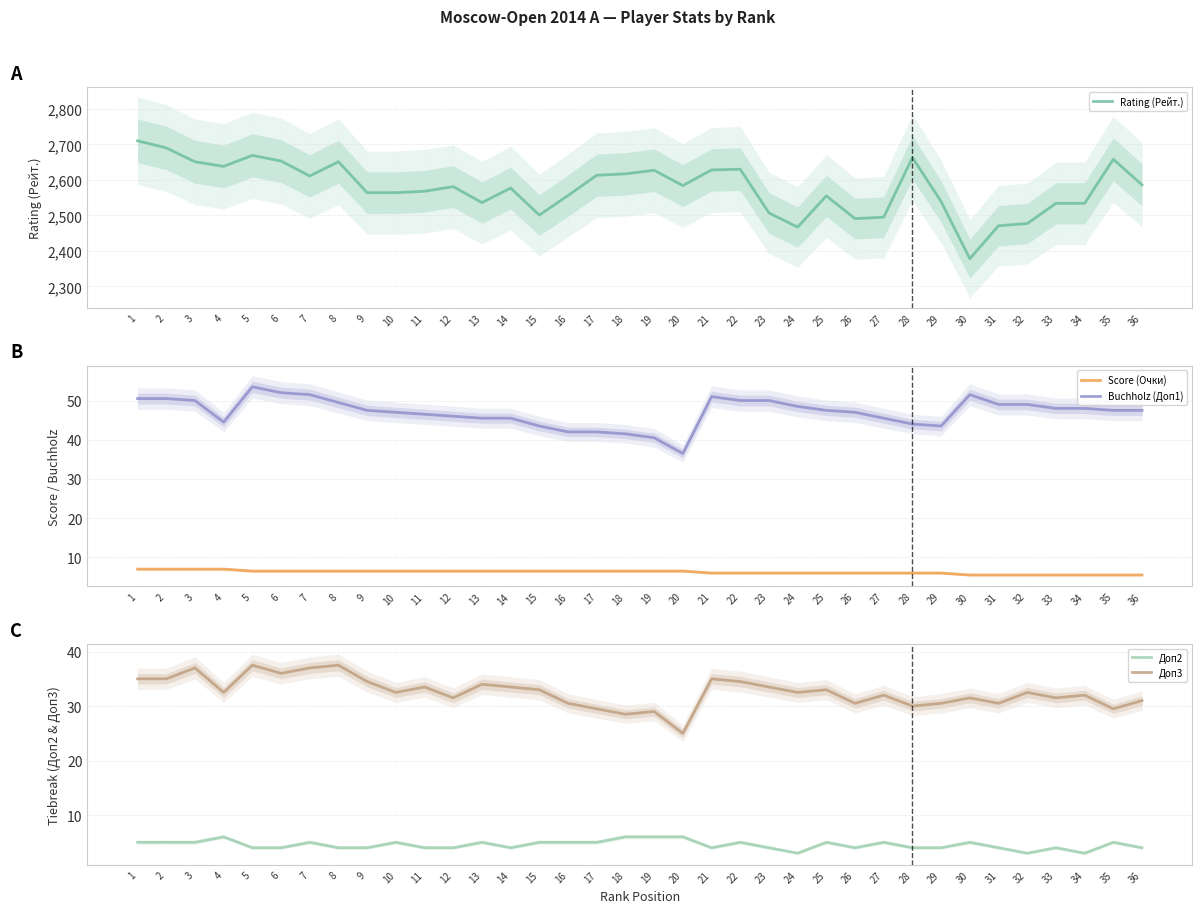

Is the value of Доп3 at 4 greater than the value of Score (Очки) at 8?

Yes